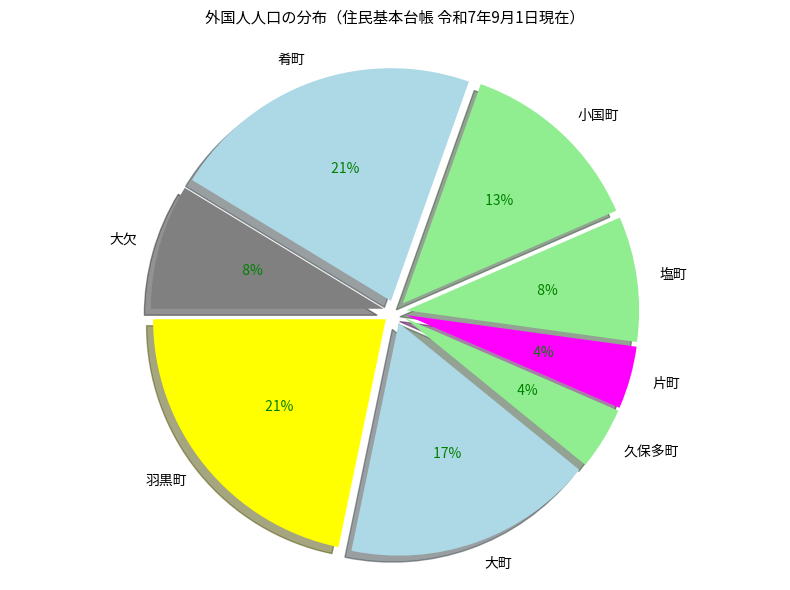

The 上町 slice represents 1% of the pie. True or false?

False